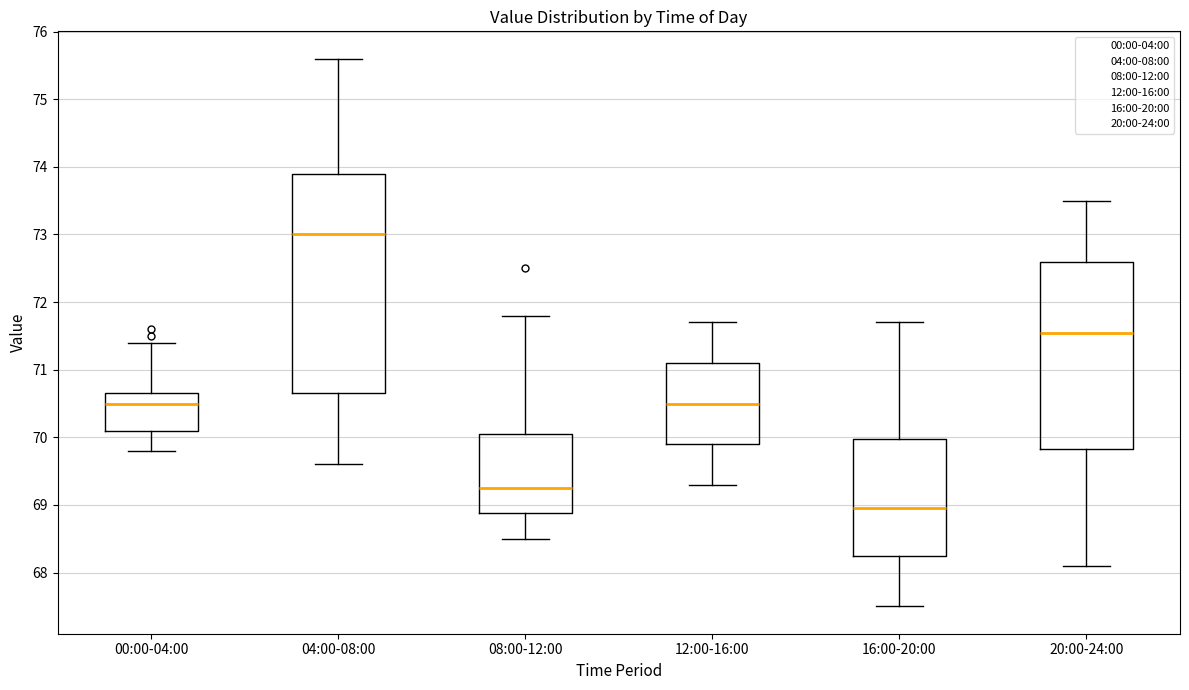

Comparing the boxes themselves (not the whiskers), which one is the tallest?

04:00-08:00